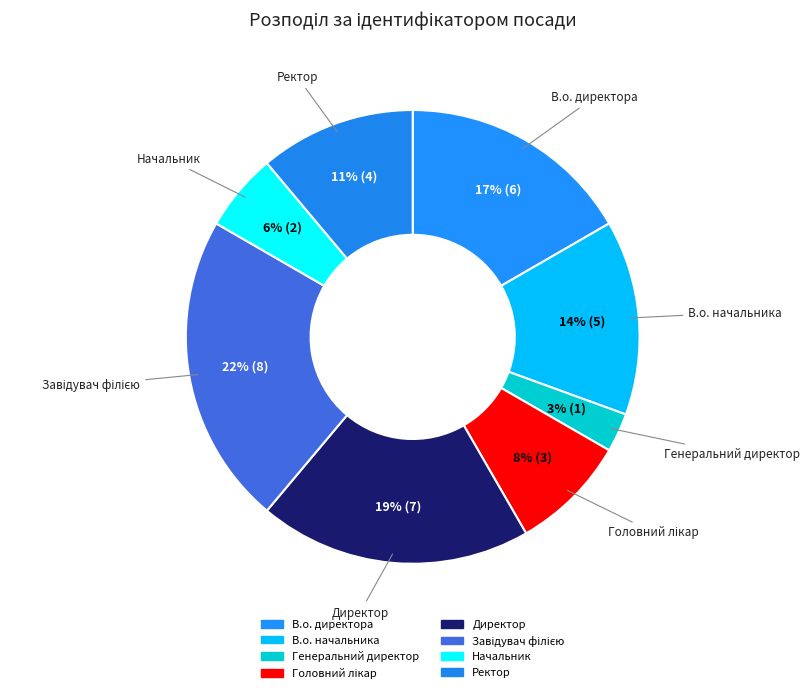

How many slices are in this pie chart?

8